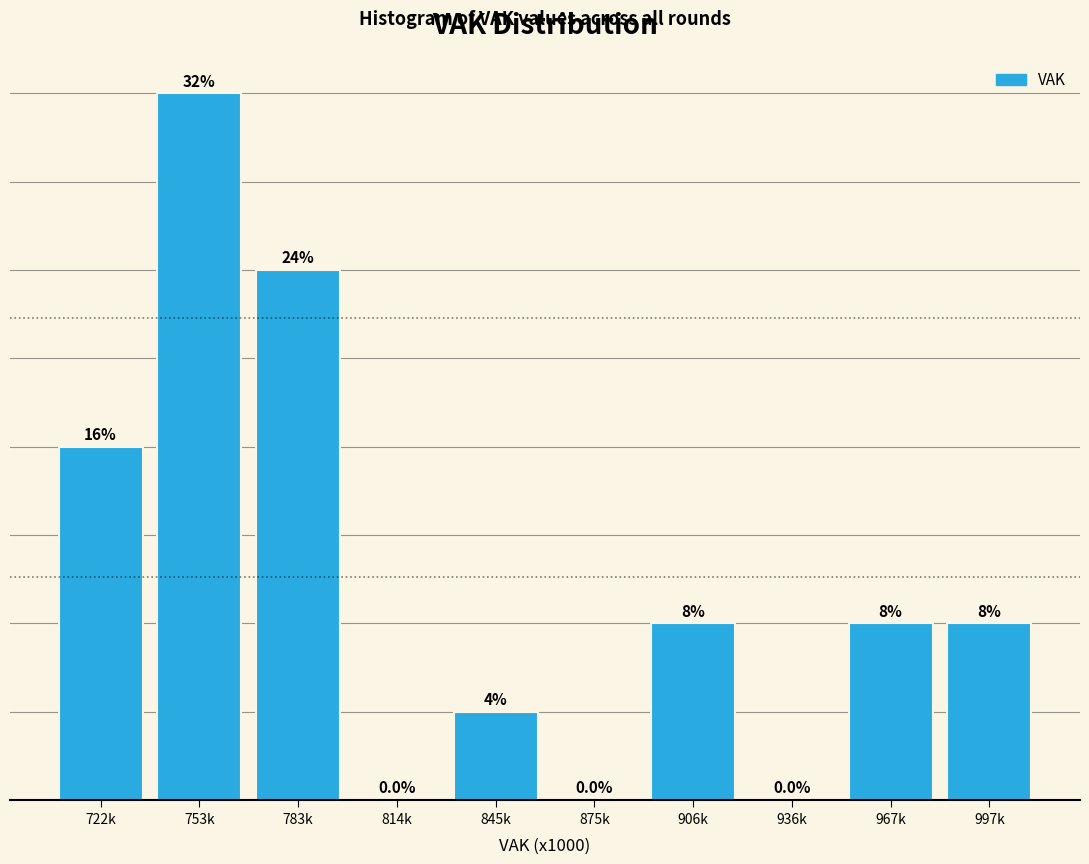

Which label corresponds to the largest value in the chart?

753k